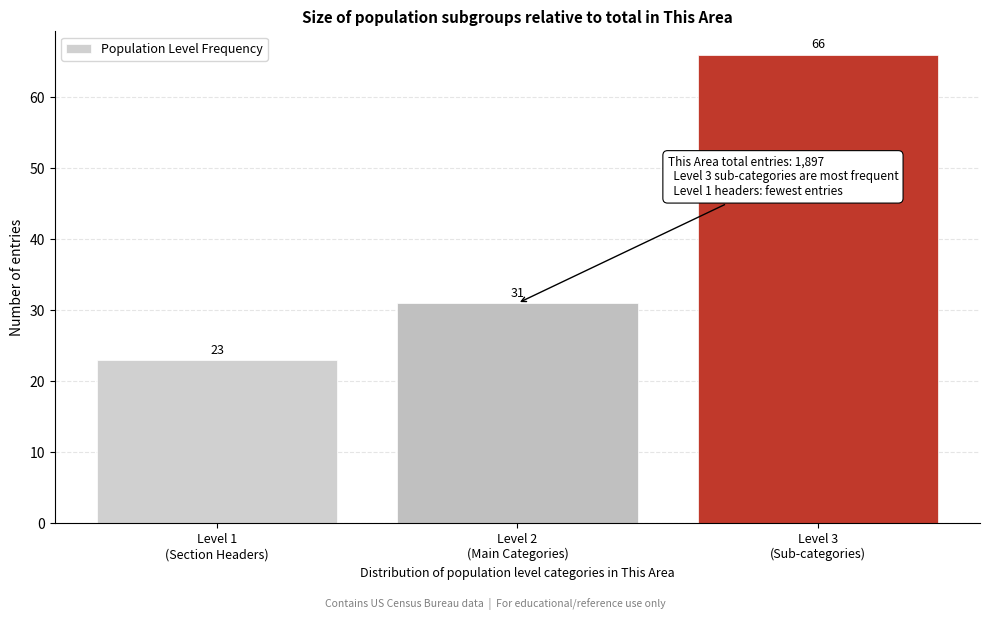

Reading left to right, what are all the values shown in this chart?

23	31	66